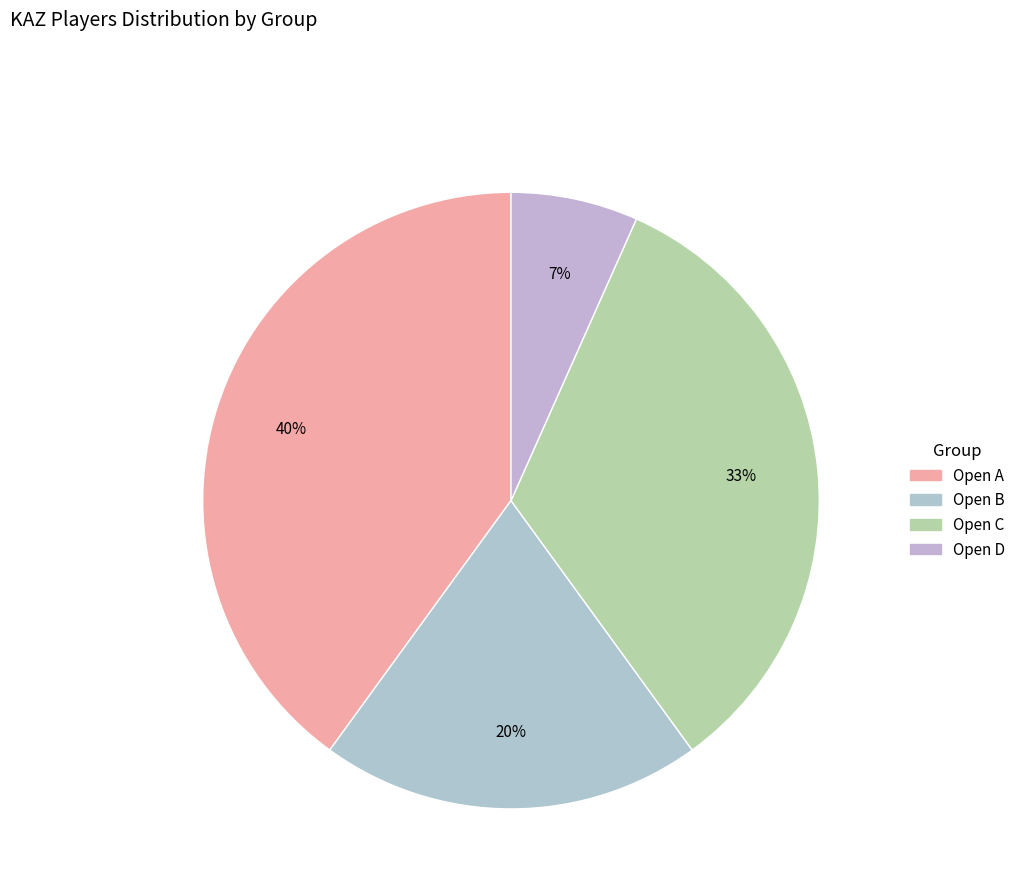

To the nearest percent, what portion does Open C represent?

33%